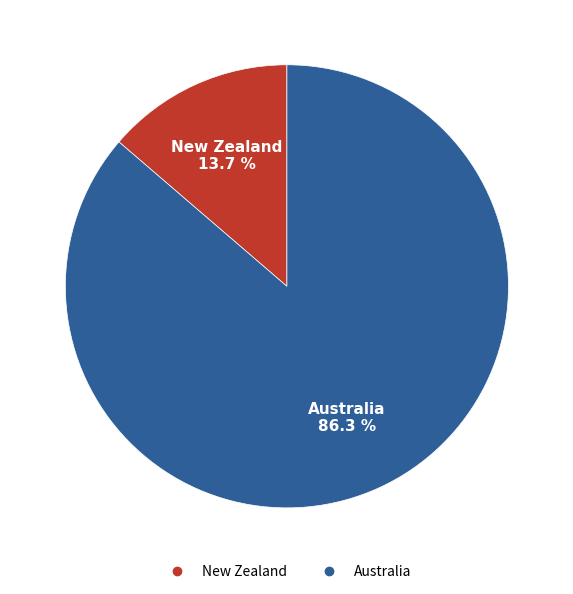

Is there any slice that represents more than half of the pie?

Yes